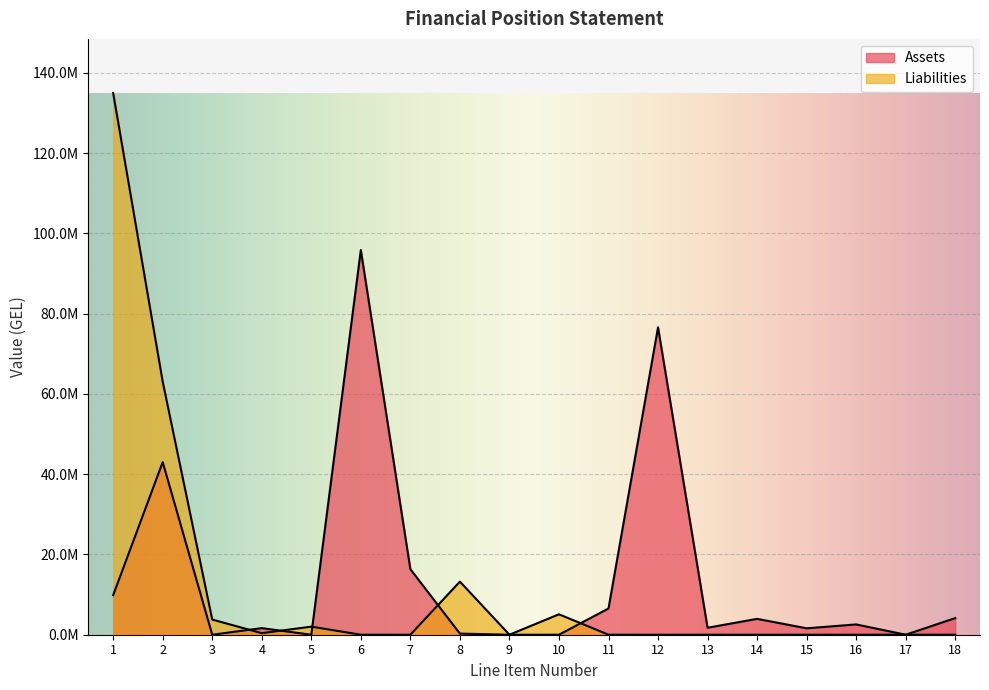

Reading right to left, what are all the values shown in this chart?

Assets: 18=4144172.4	17=0.0	16=2563222.4	15=1598277.6	14=3950932.0	13=1737640.6	12=76576643.4	11=6538342.4	10=0.0	9=0.0	8=279679.9	7=16328722.1	6=95835958.0	5=0.0	4=1640158.7	3=0.0	2=42999997.8	1=9853355.9
Liabilities: 18=0.0	17=0.0	16=0.0	15=0.0	14=0.0	13=0.0	12=0.0	11=0.0	10=5084881.4	9=0.0	8=13226801.4	7=0.0	6=0.0	5=2014710.4	4=385586.3	3=3777519.1	2=63045584.9	1=134947283.6